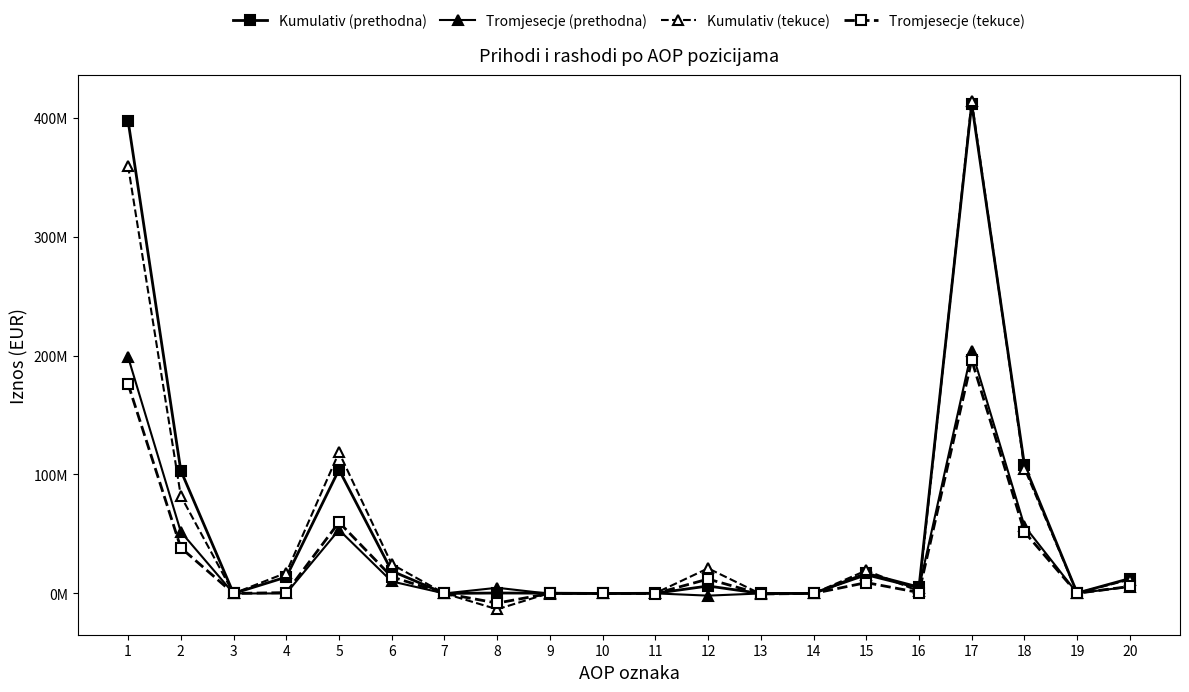

Which series has the largest range (max minus min)?

Kumulativ (tekuce)